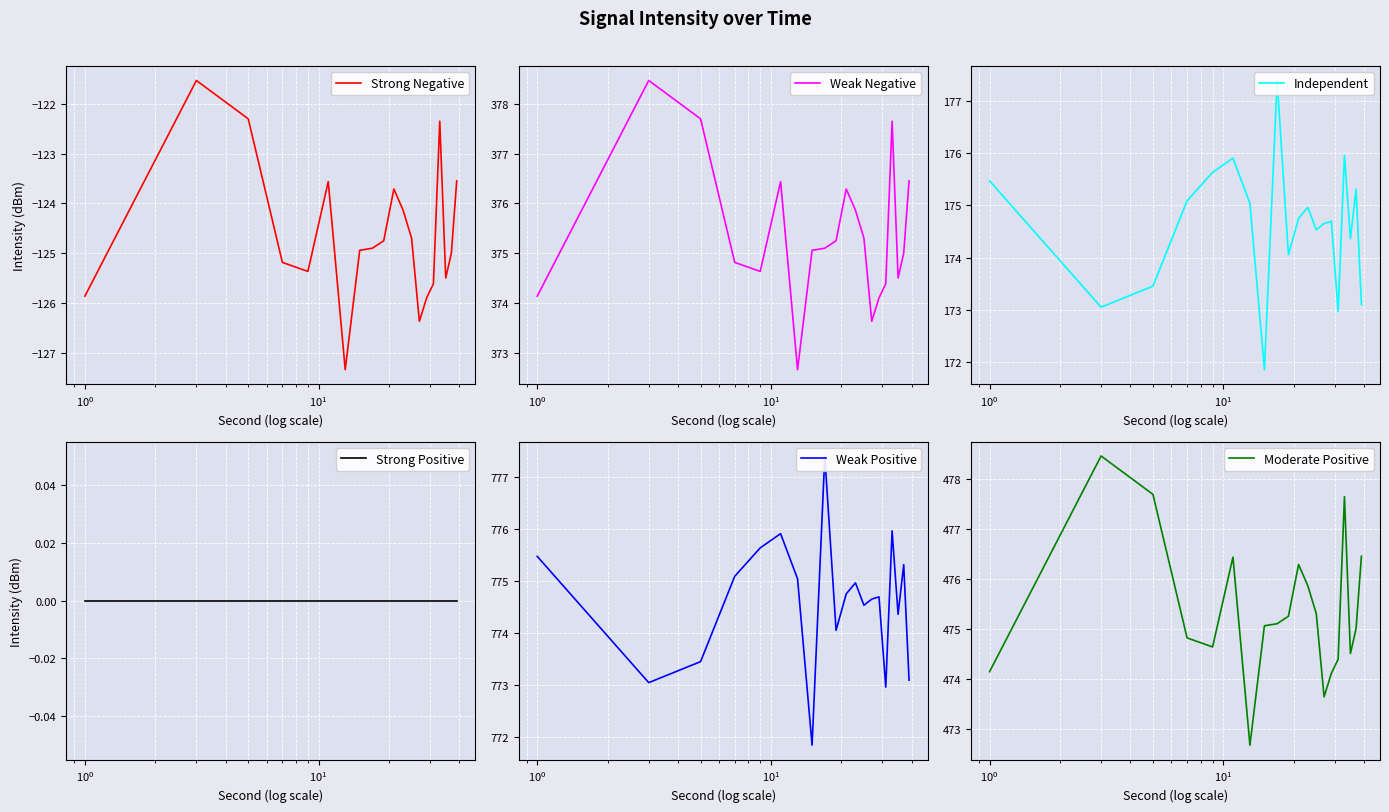

Count the number of data series in this chart.

6